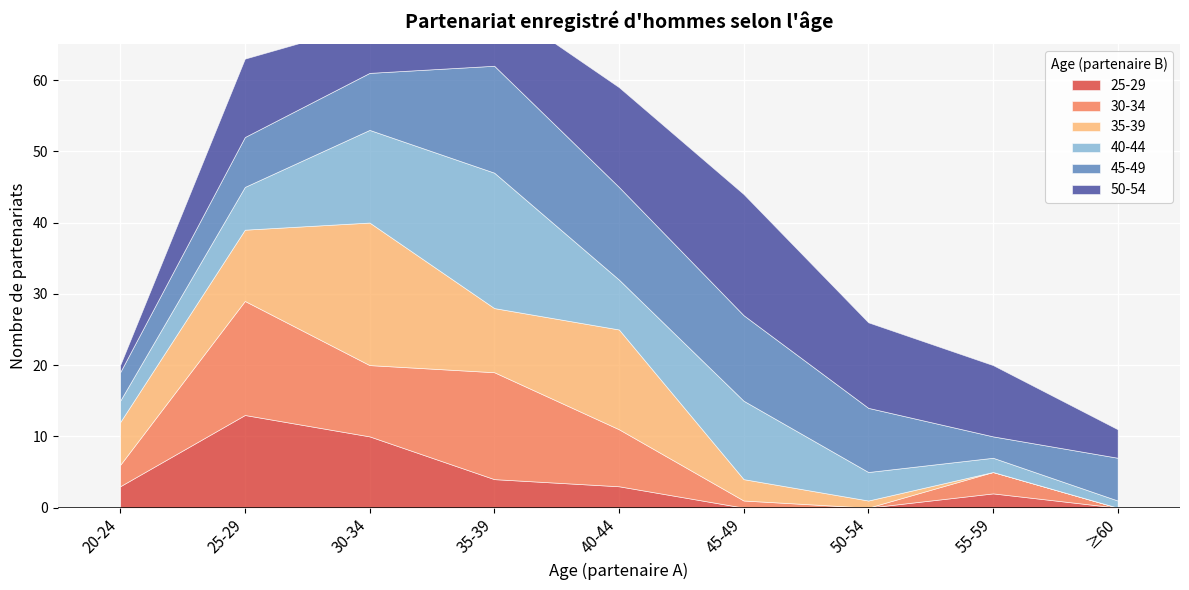

How many values in the 40-44 series are below 6?

4